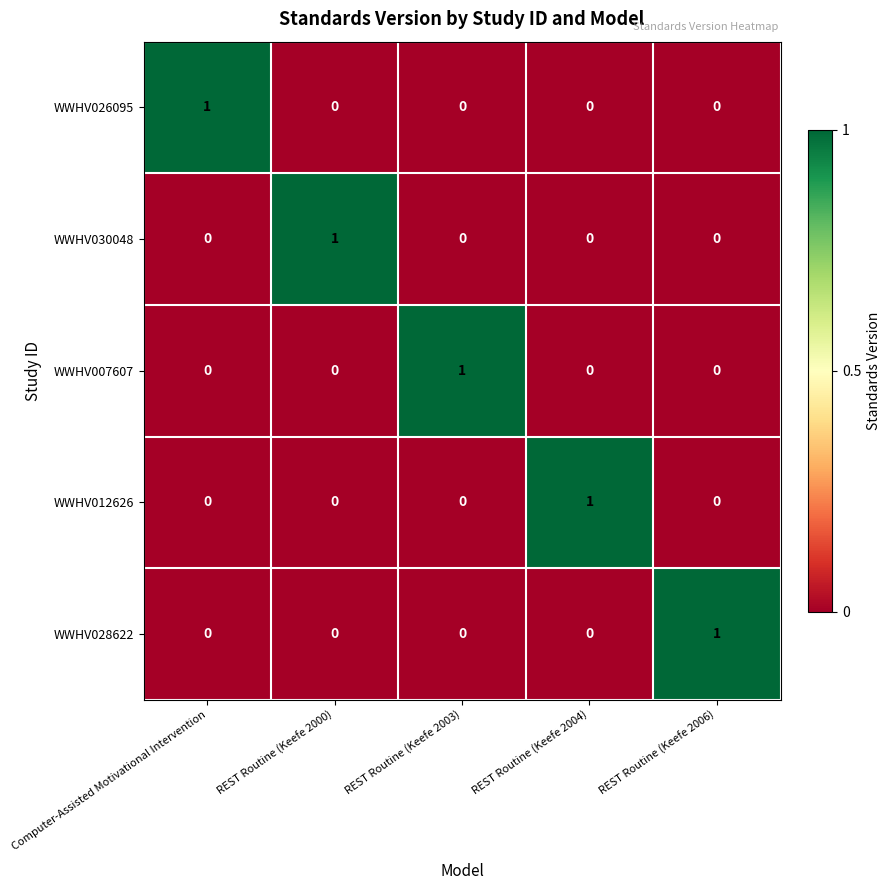

Reading right to left, list all the values displayed in this chart.

WWHV026095: 0	0	0	0	1
WWHV030048: 0	0	0	1	0
WWHV007607: 0	0	1	0	0
WWHV012626: 0	1	0	0	0
WWHV028622: 1	0	0	0	0